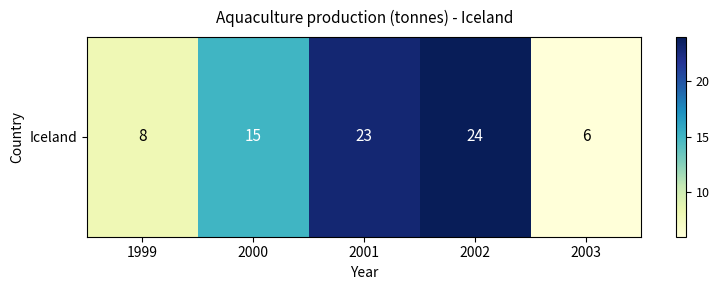

Which has a higher value, 1999 or 2003?

1999